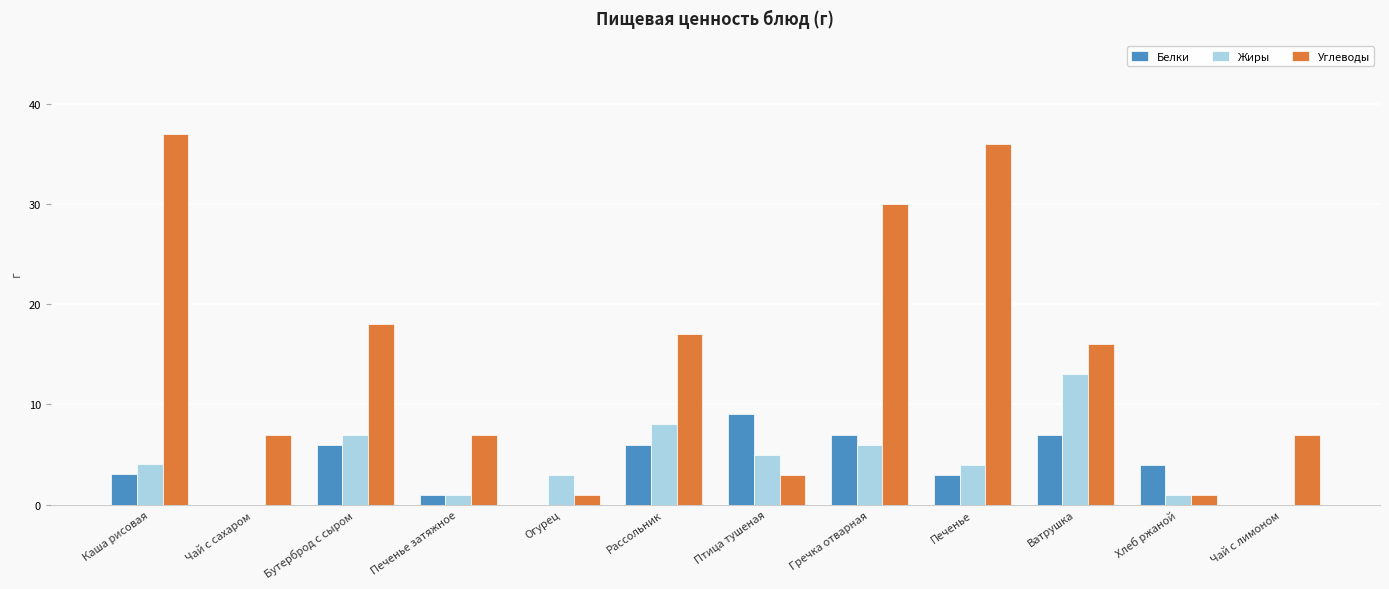

What is the sum of all Жиры values?

52.1